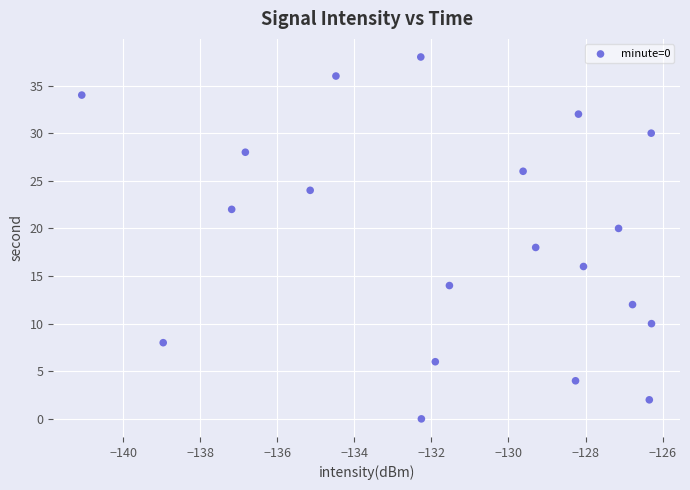

What is the range of Y values (max minus min)?

38